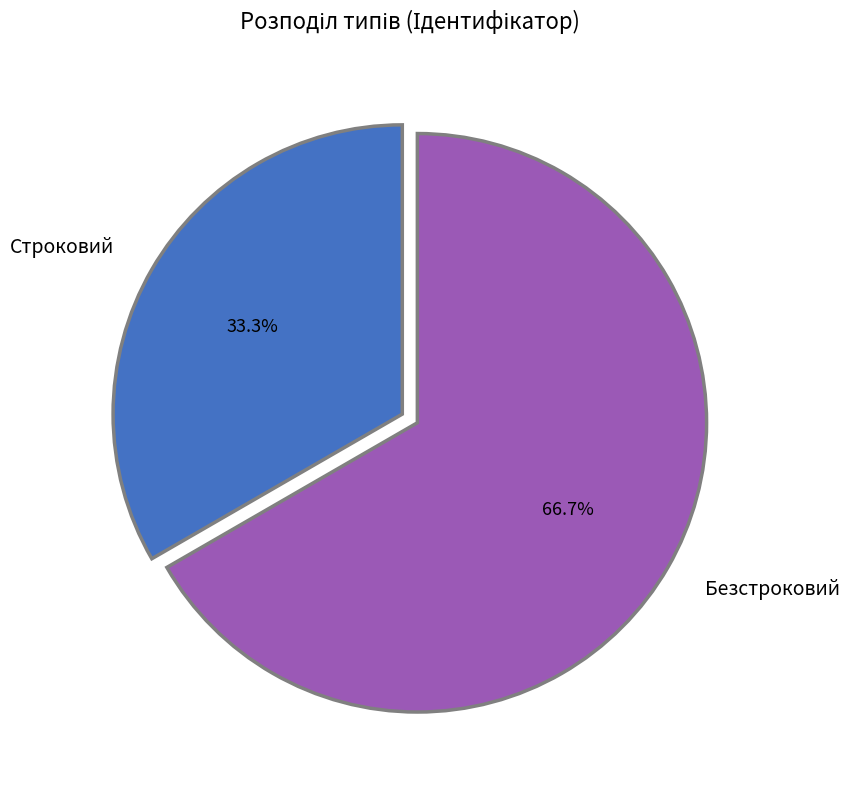

Which category has the smallest portion of the pie?

Строковий